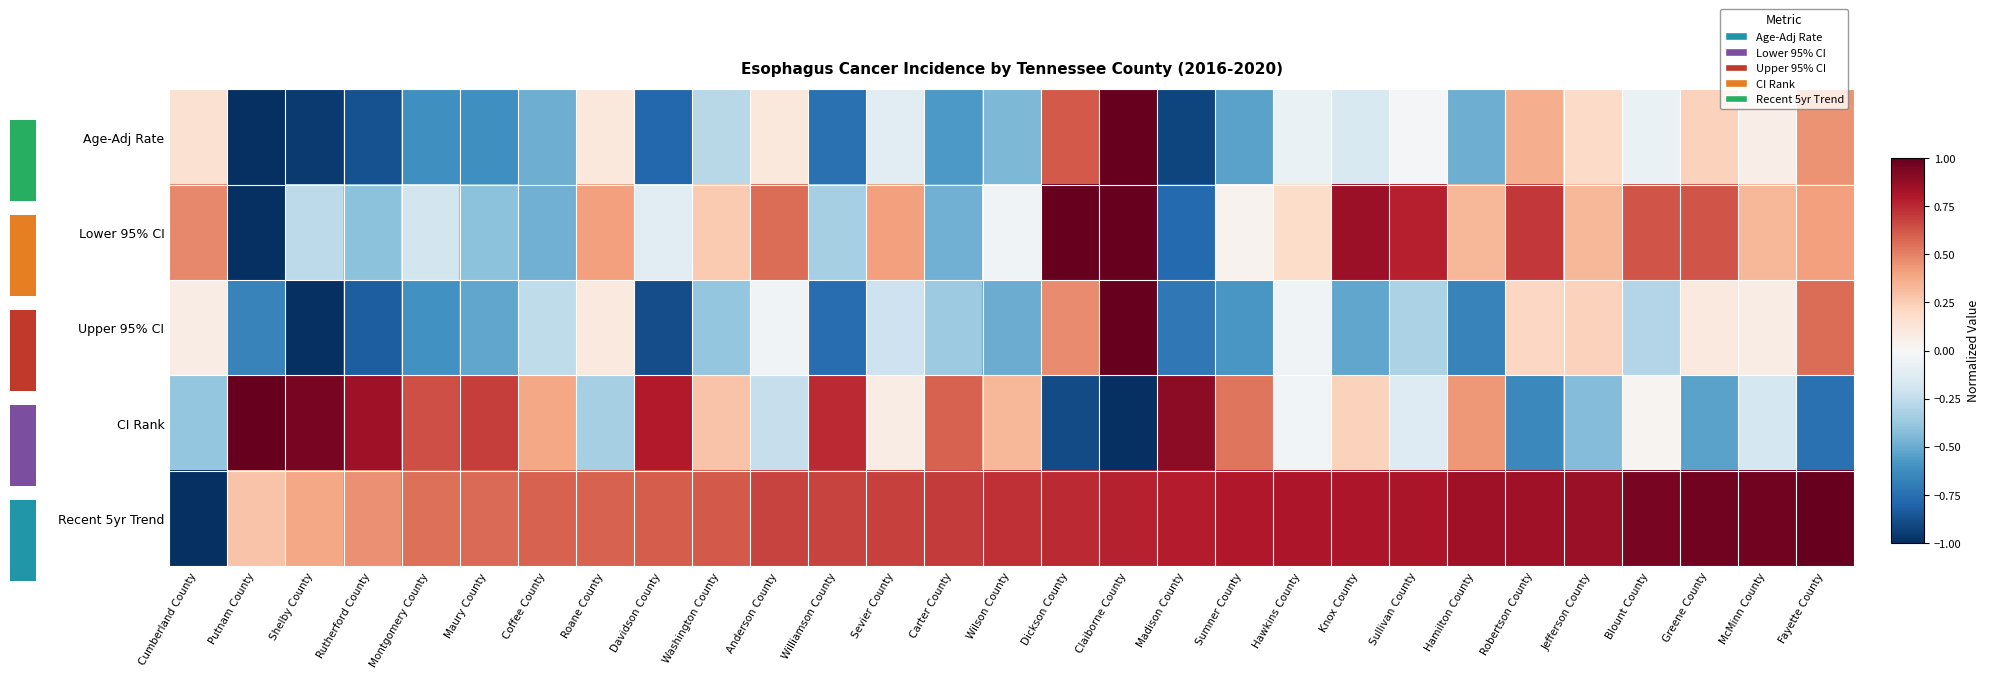

What is the minimum value shown in the chart?

-1.0